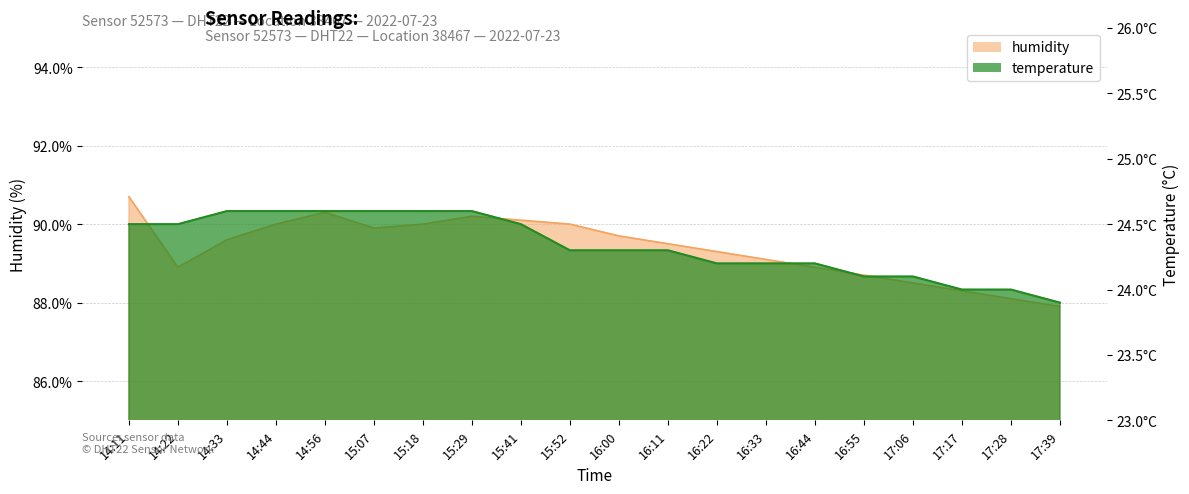

What is the difference between the temperature values at 14:44 and 17:28?

0.6